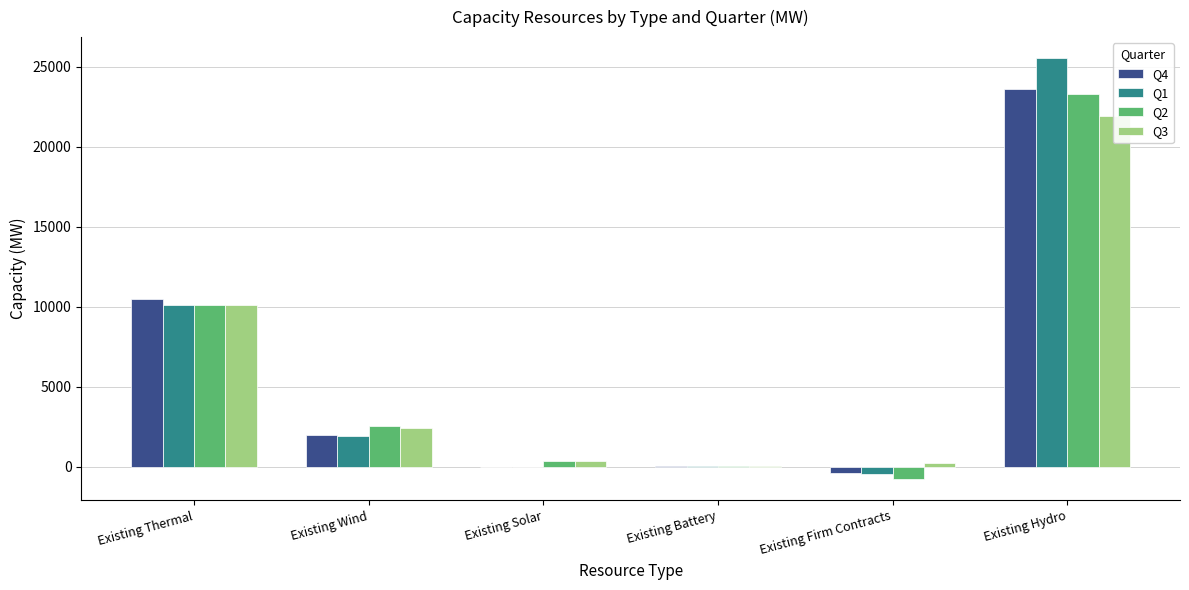

At which label is Q3 closest to 10961?

Existing Thermal